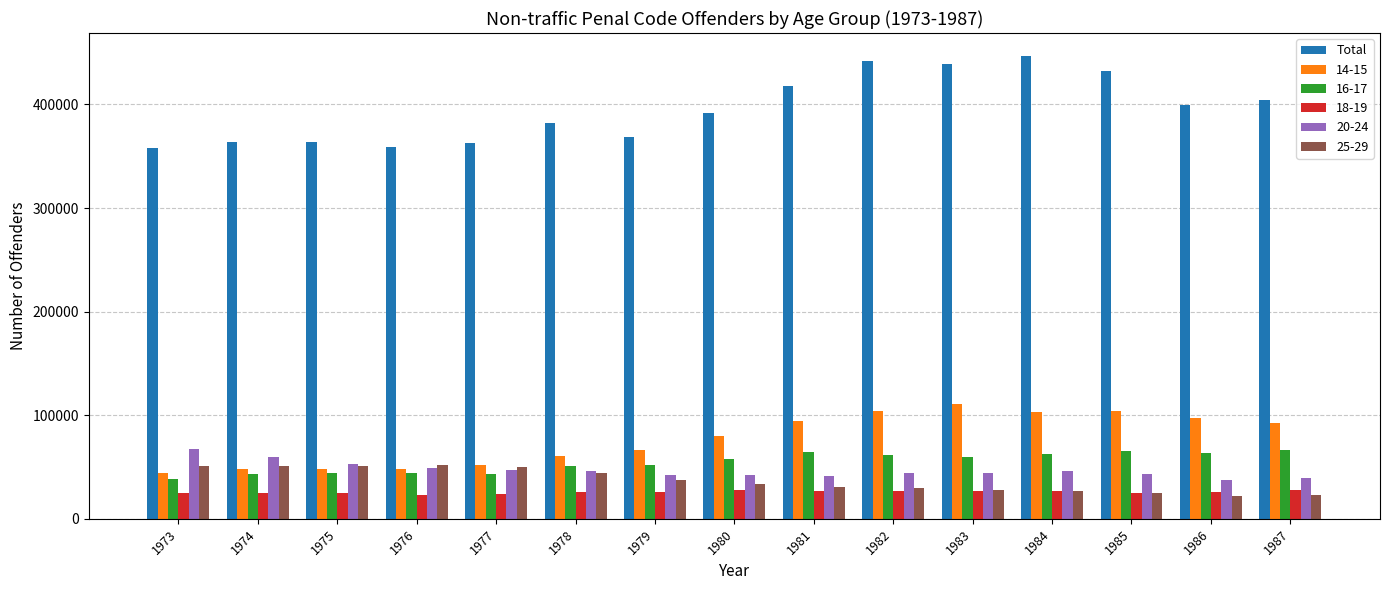

What is the maximum value shown in the chart?

446617